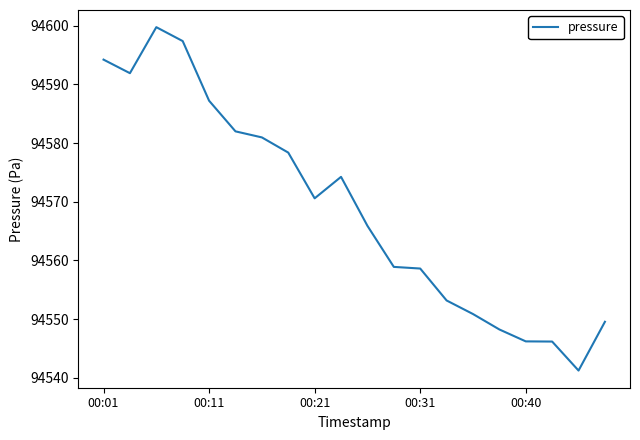

What is the greatest value displayed?

94599.8